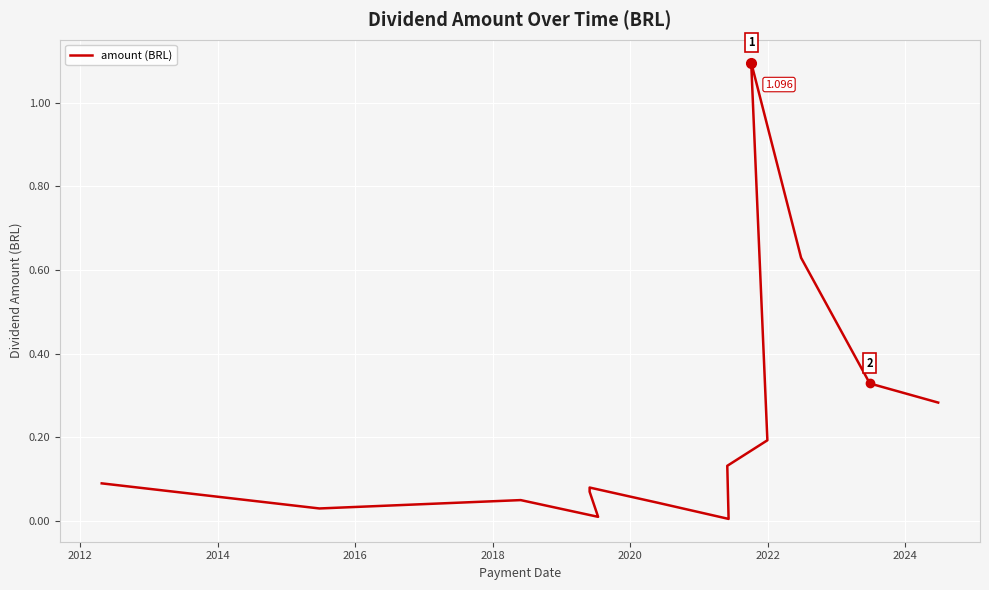

What is the value of the 13th point from the left?

0.3